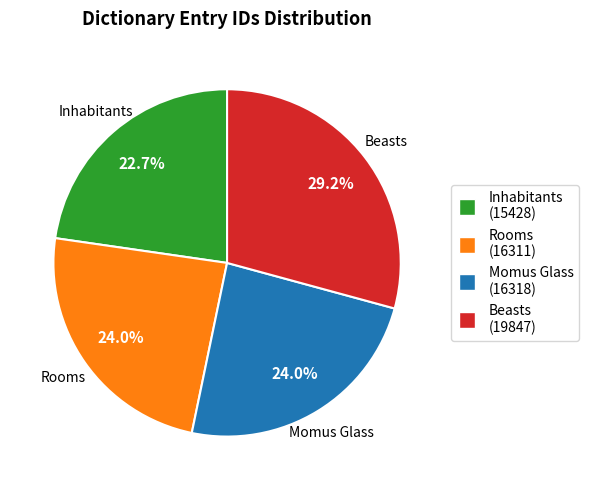

How many slices are in this pie chart?

4